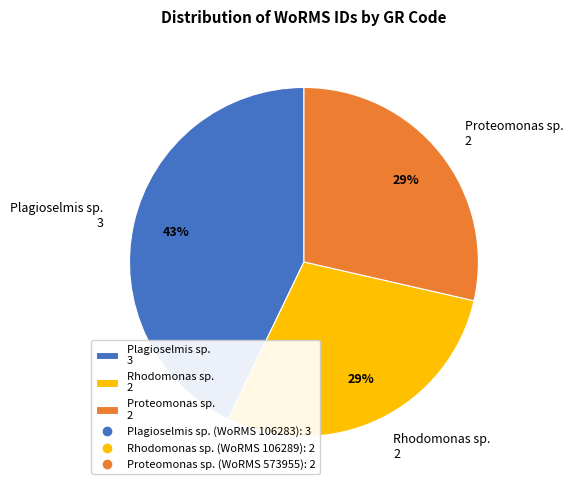

What is the ratio of the value at Plagioselmis sp. 3 to the value at Rhodomonas sp. 2?

1.5